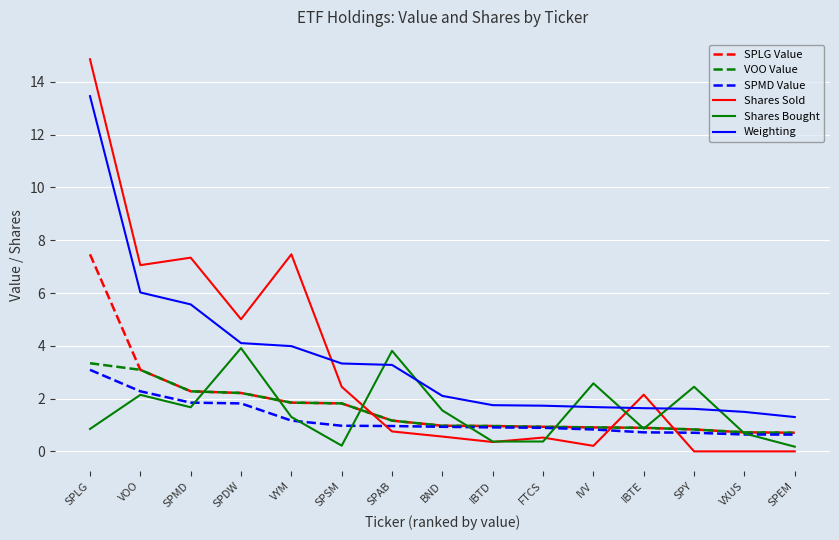

Does the chart display data point markers on the line(s)?

No